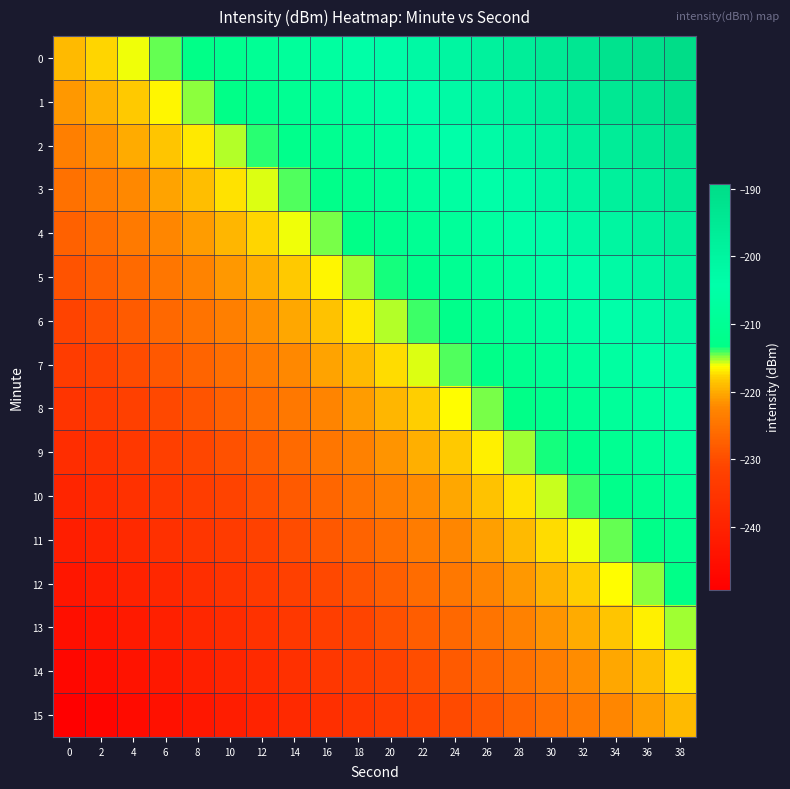

Between 34 and 16, which is larger?

34